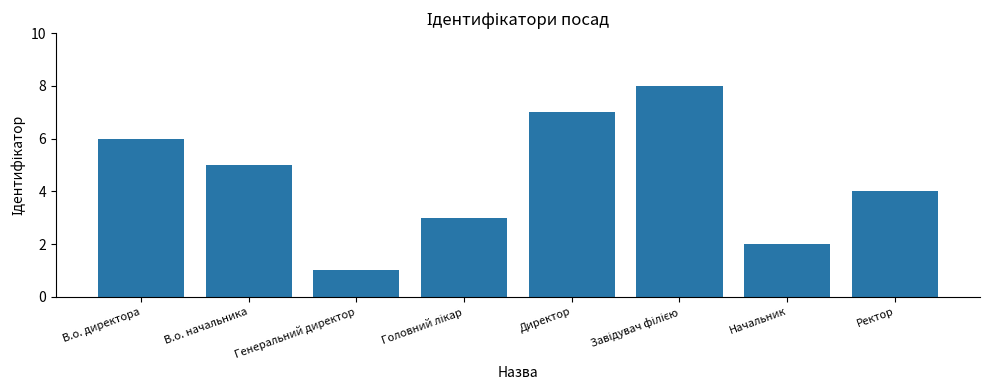

What is the change in value from Генеральний директор to Начальник?

+1